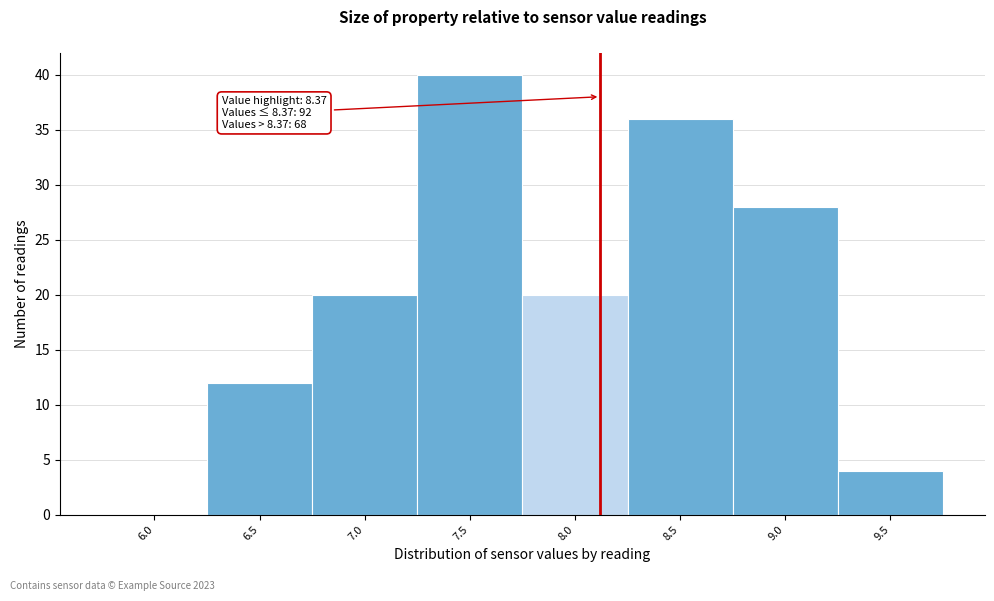

Reading left to right, what are all the values shown in this chart?

6.0=0	6.5=12	7.0=20	7.5=40	8.0=20	8.5=36	9.0=28	9.5=4